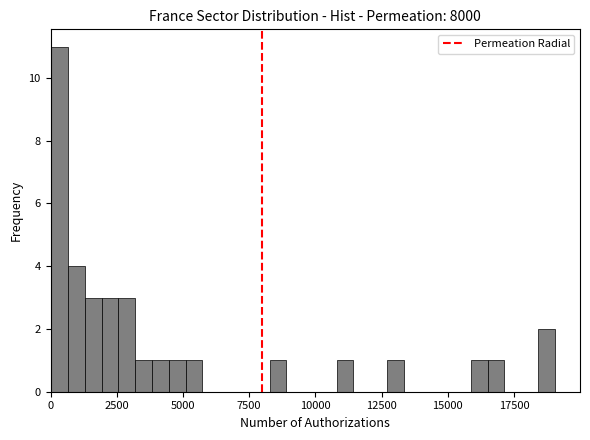

Read against the x-axis, roughly where is the centre of the tallest bar?

500